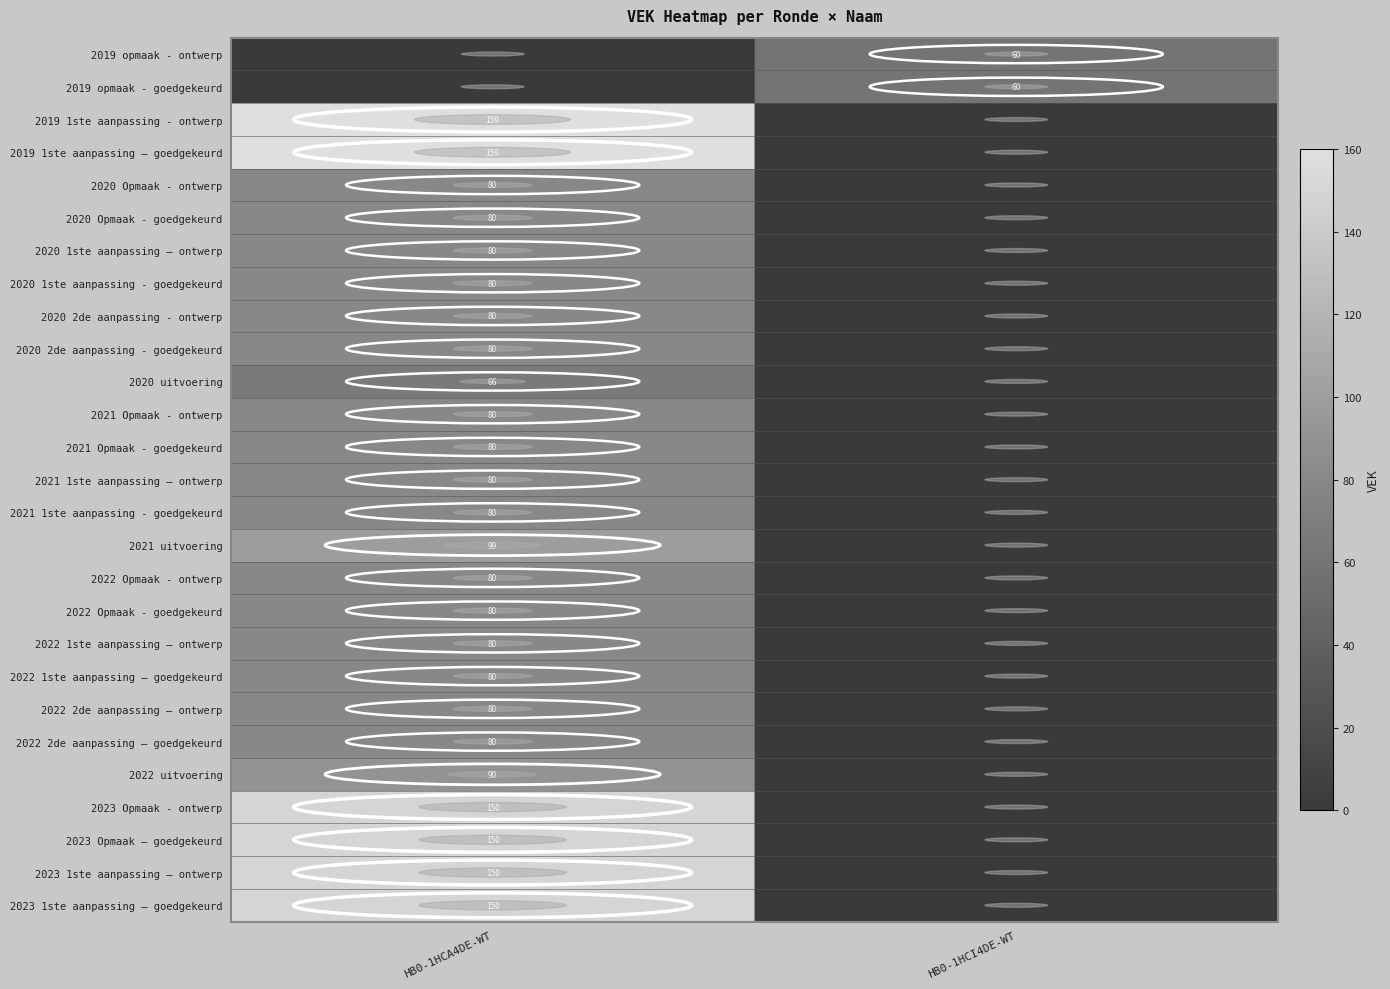

Is it true that 2021 1ste aanpassing - goedgekeurd equals 43 at HB0-1HCA4DE-WT?

False